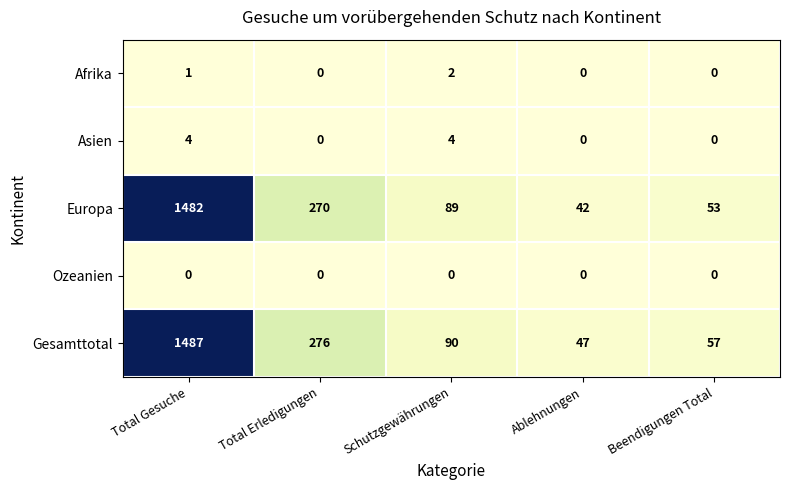

What is the total value across all series at Beendigungen Total?

110